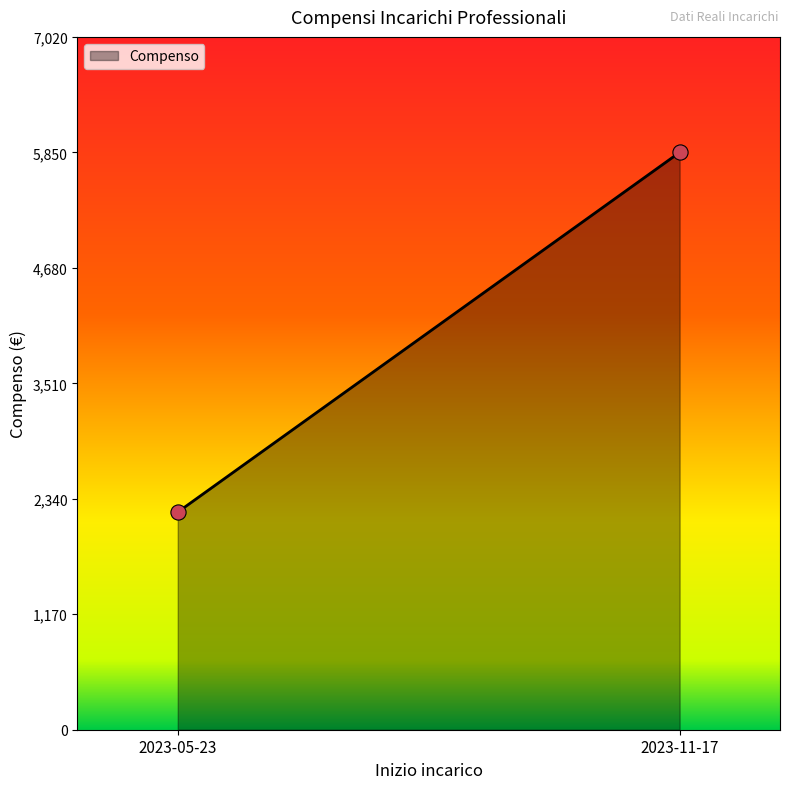

What is the average Y value?

4027.4